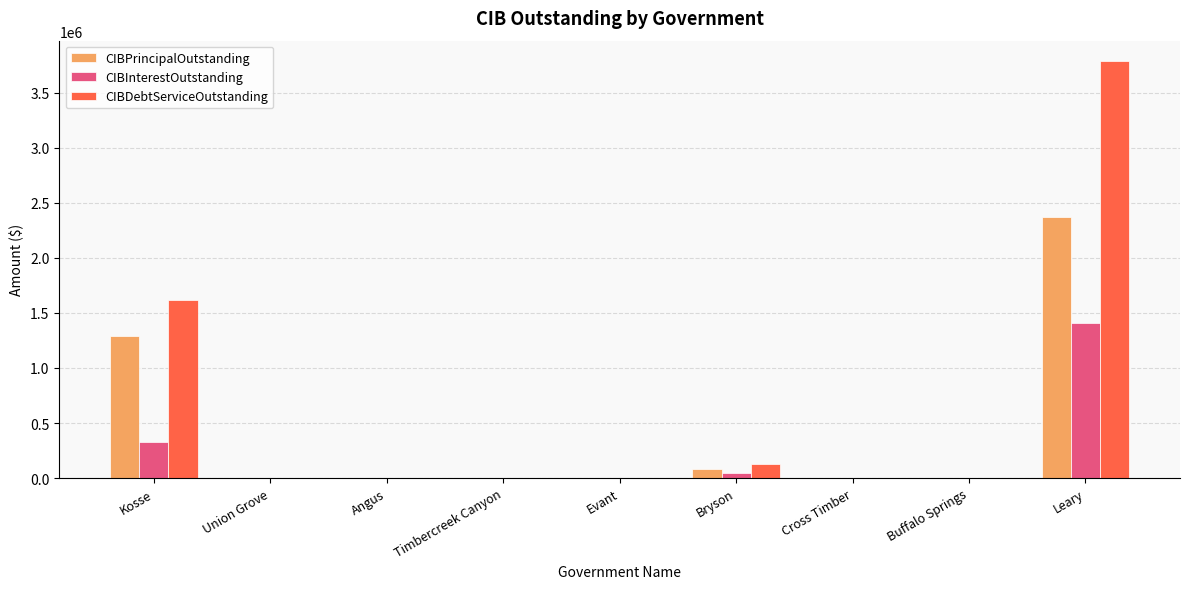

What are all the series names shown in the legend?

CIBPrincipalOutstanding, CIBInterestOutstanding, CIBDebtServiceOutstanding